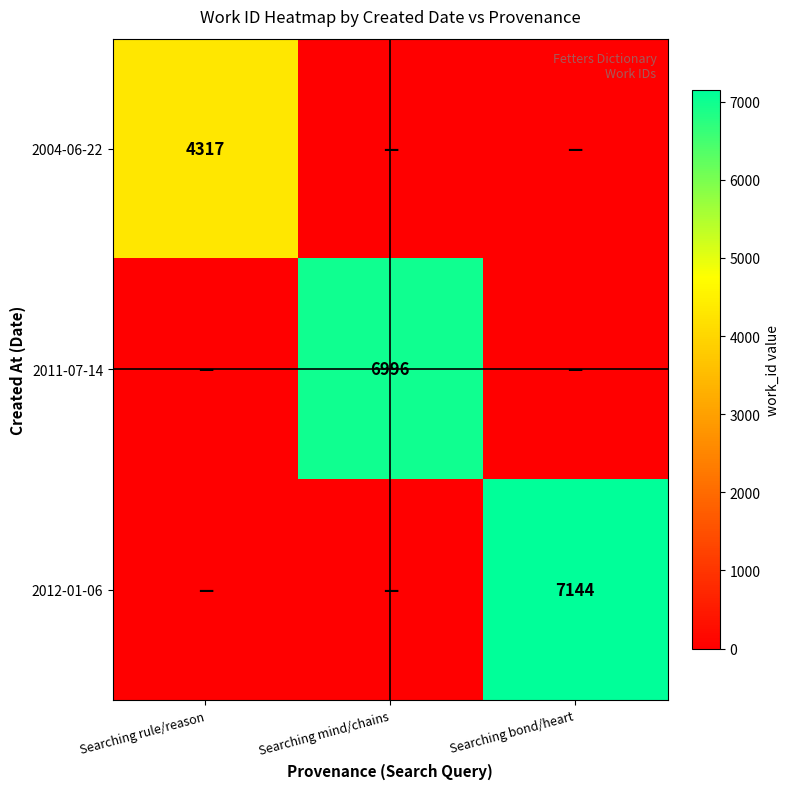

Is it true that 2004-06-22 equals 4317 at Searching rule/reason?

True